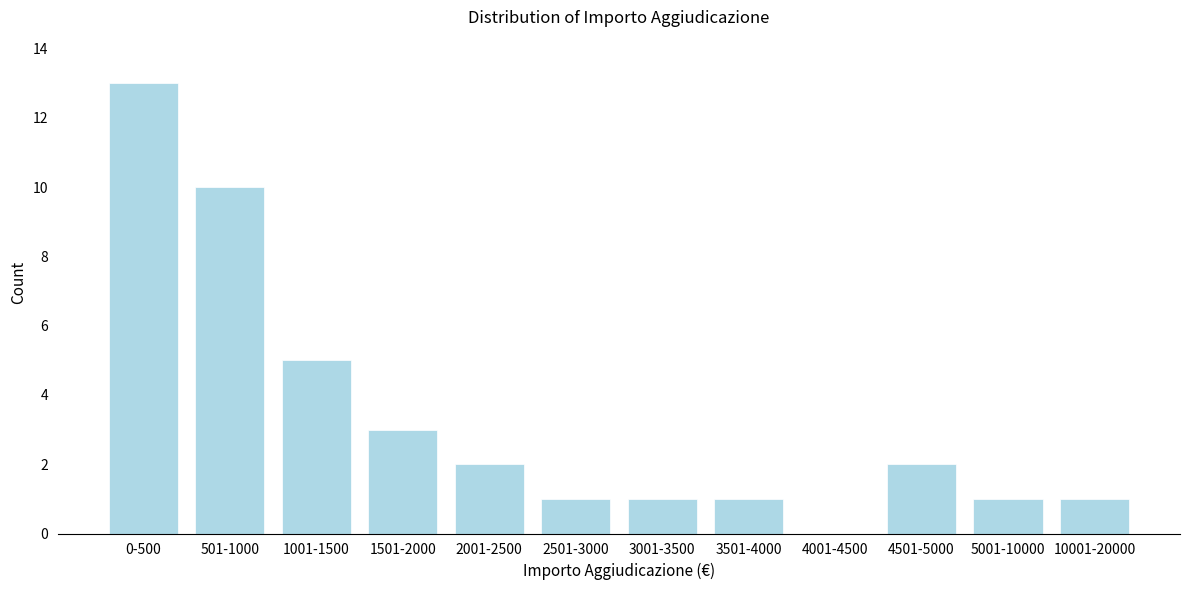

Reading left to right, extract all data points from this chart.

0-500=13	501-1000=10	1001-1500=5	1501-2000=3	2001-2500=2	2501-3000=1	3001-3500=1	3501-4000=1	4001-4500=0	4501-5000=2	5001-10000=1	10001-20000=1